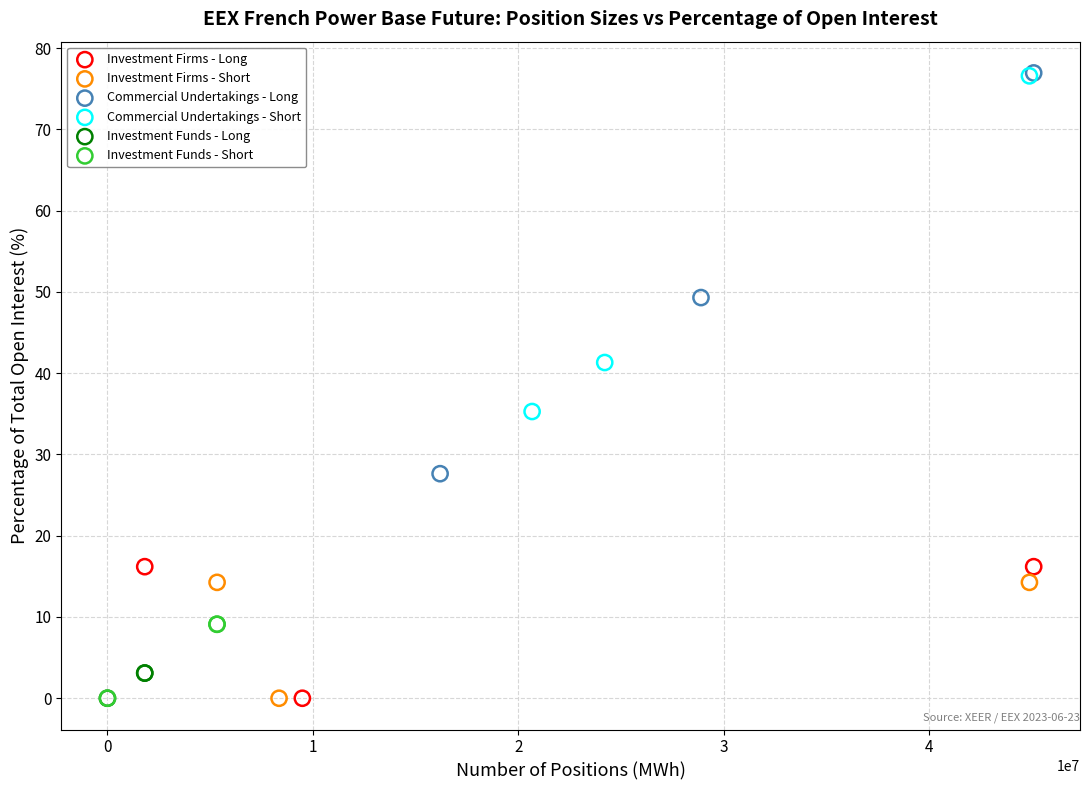

What are all the series names shown in the legend?

Investment Firms - Long, Investment Firms - Short, Commercial Undertakings - Long, Commercial Undertakings - Short, Investment Funds - Long, Investment Funds - Short